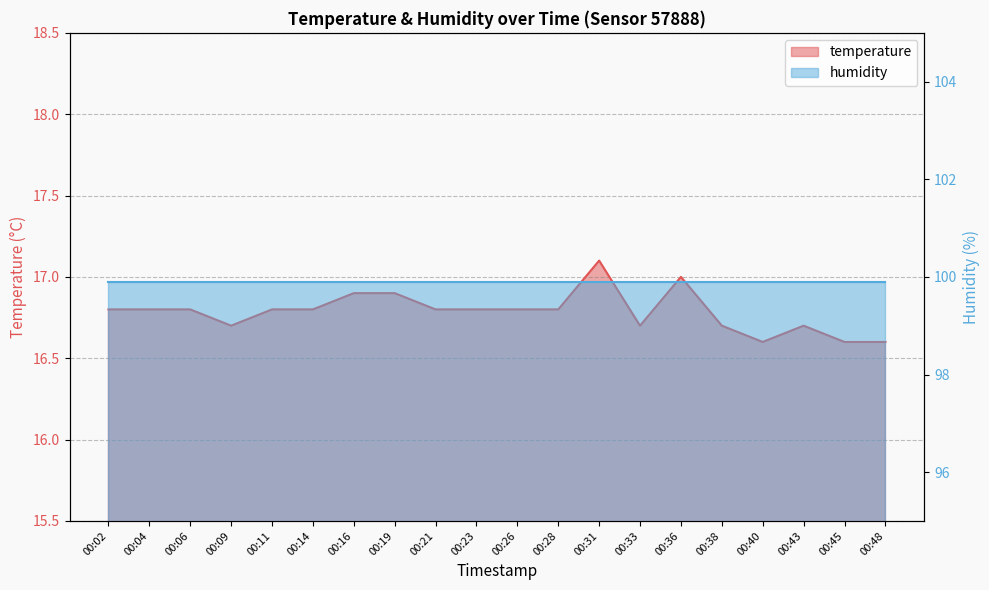

List the labels in order of value, largest first.

00:31, 00:36, 00:16, 00:19, 00:02, 00:04, 00:06, 00:11, 00:14, 00:21, 00:23, 00:26, 00:28, 00:09, 00:33, 00:38, 00:43, 00:40, 00:45, 00:48